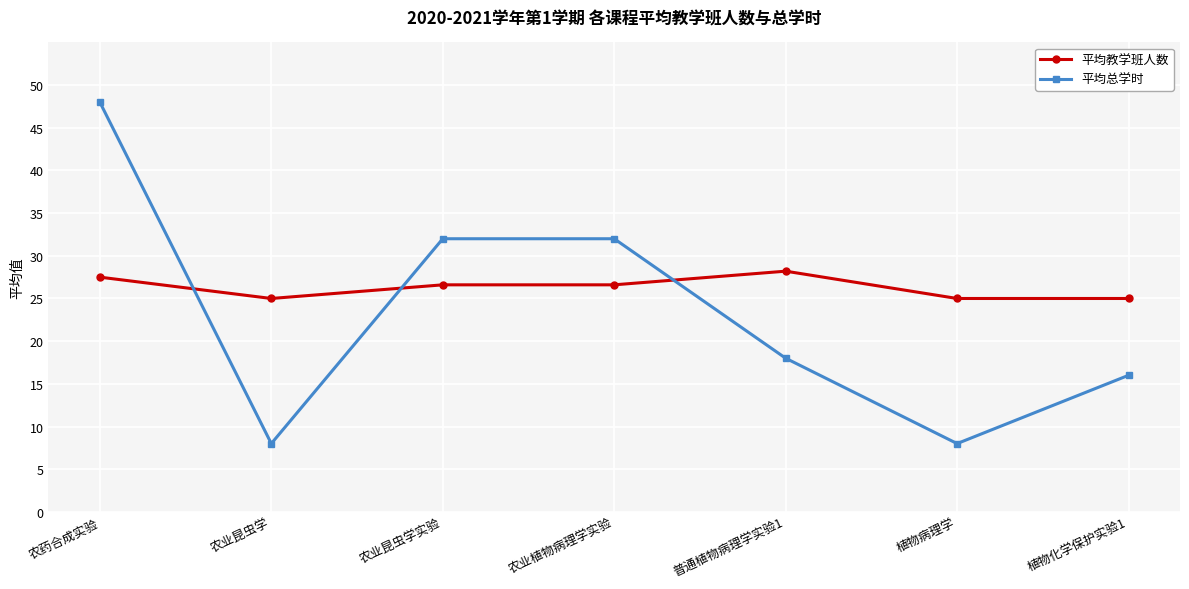

What is the label of the 6th point from the left?

植物病理学